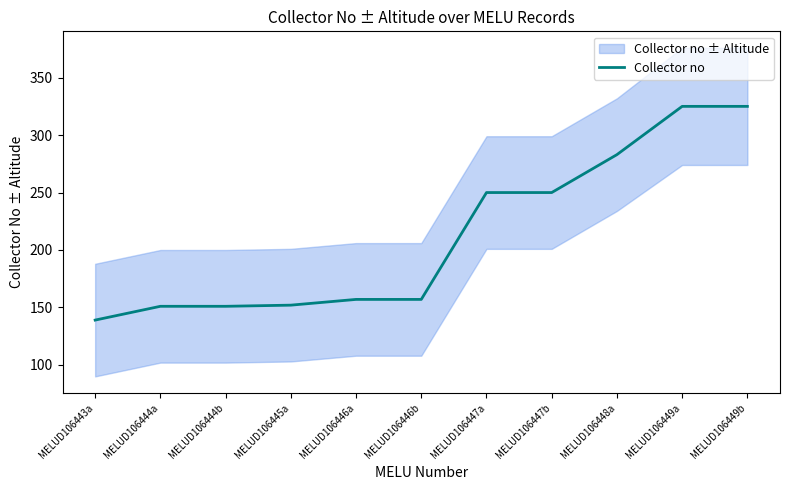

What position from the left is MELUD106444b?

3